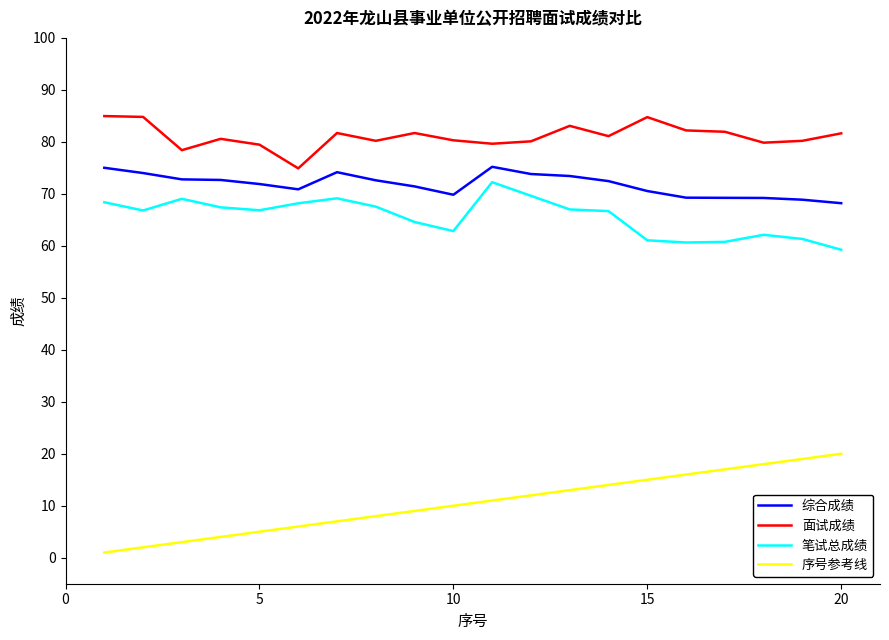

True or false: 笔试总成绩 and 面试成绩 cross at least once.

False